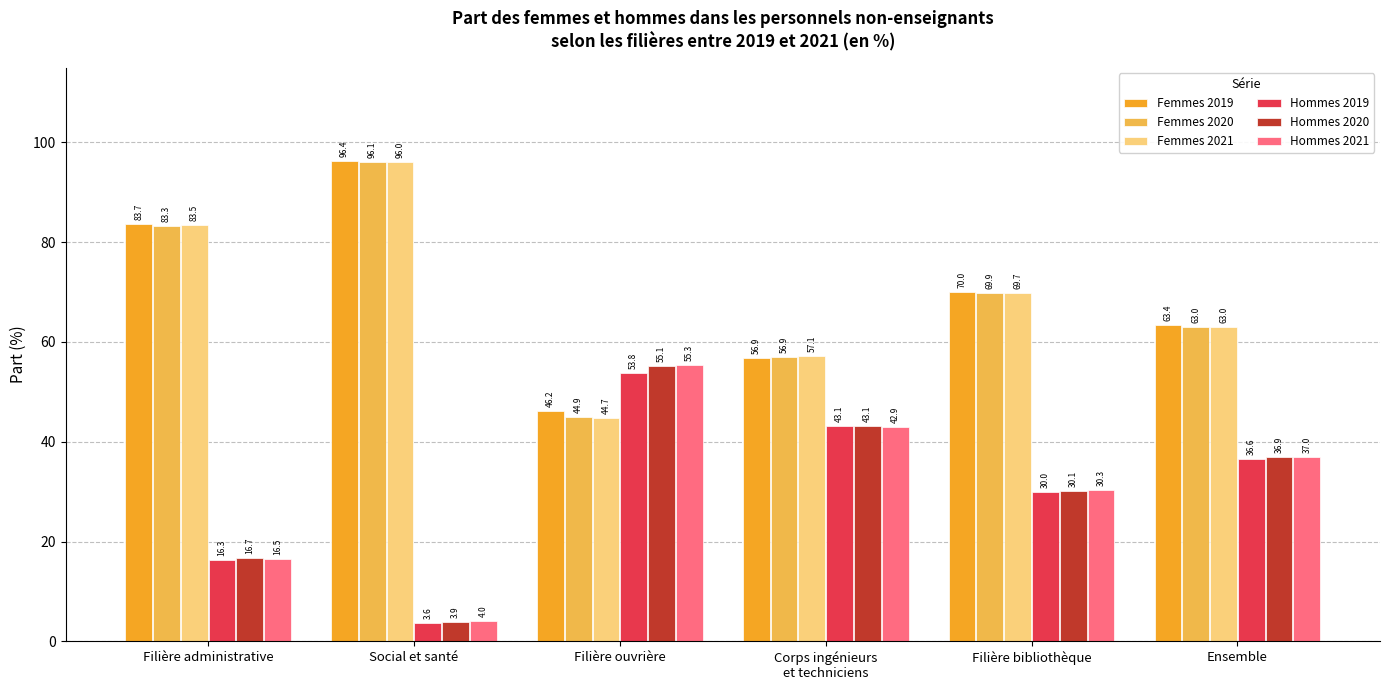

Does the chart contain any negative values?

No